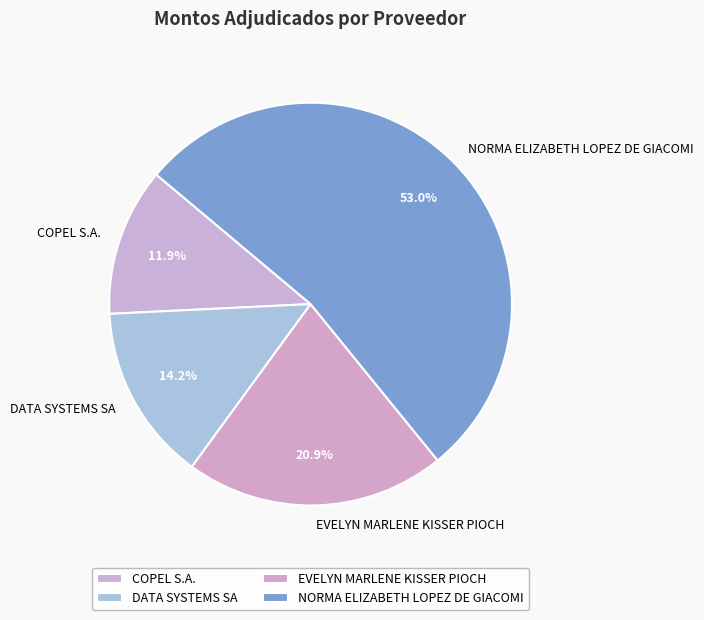

Which has a higher value, COPEL S.A. or EVELYN MARLENE KISSER PIOCH?

EVELYN MARLENE KISSER PIOCH